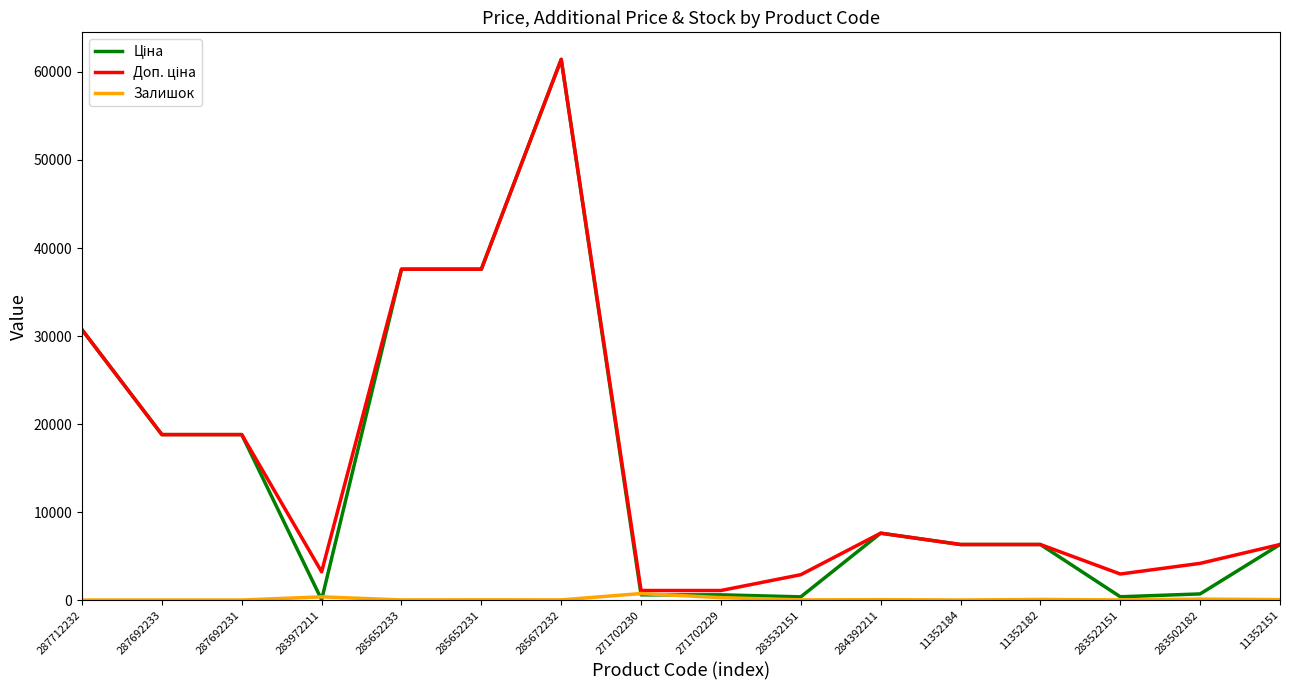

Is it true that Залишок equals 15.0 at 283522151?

True